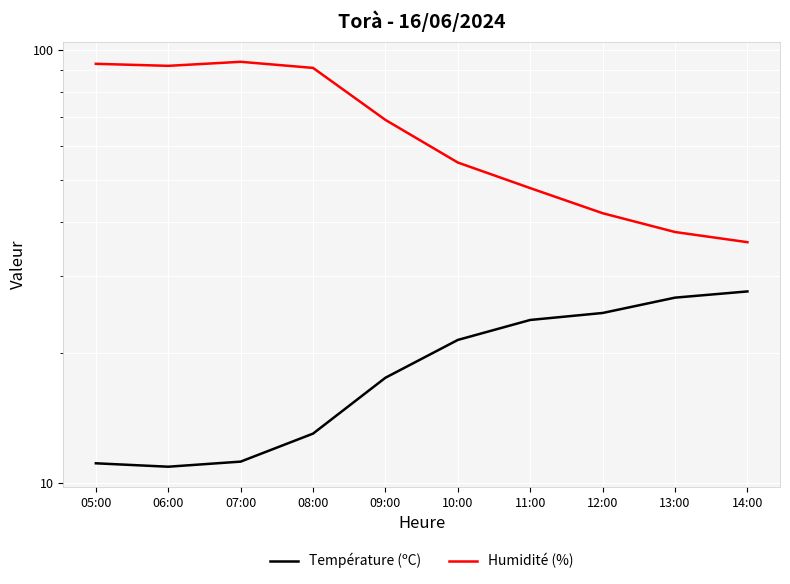

Reading right to left, extract all data points from this chart.

Température (ºC): 27.7	26.8	24.7	23.8	21.4	17.5	13.0	11.2	10.9	11.1
Humidité (%): 36.0	38.0	42.0	48.0	55.0	69.0	91.0	94.0	92.0	93.0